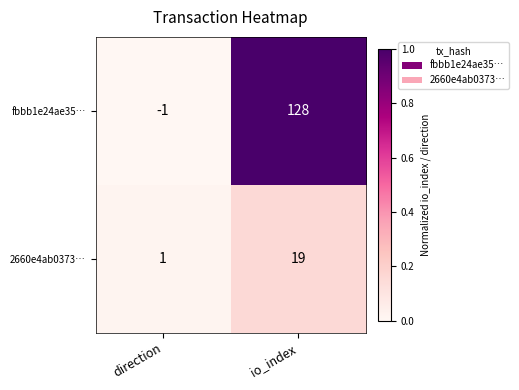

Reading left to right, extract all data points from this chart.

fbbb1e24ae35…: direction=-1	io_index=128
2660e4ab0373…: direction=1	io_index=19